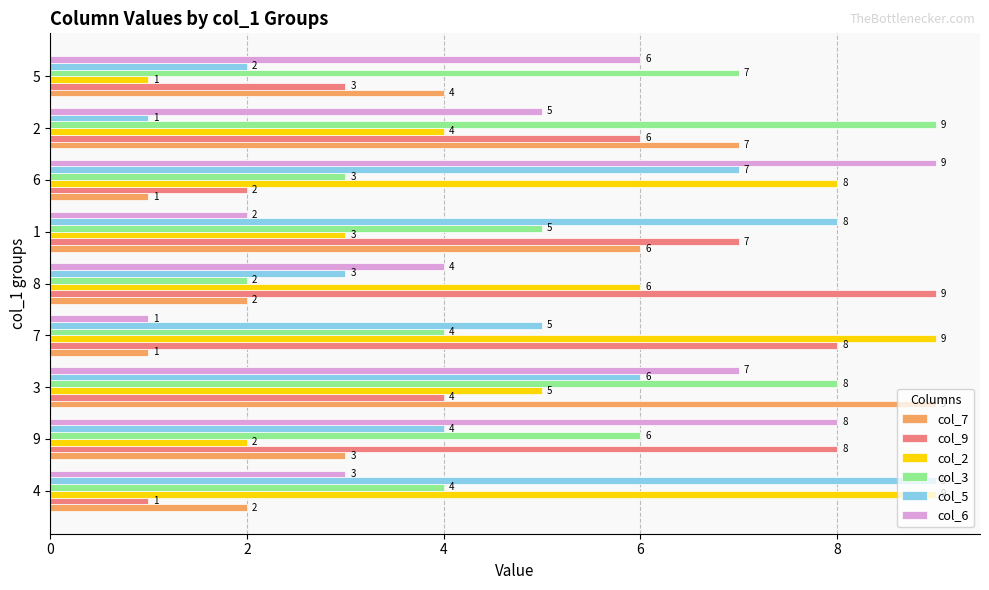

At how many categories does at least one series exceed 3?

9